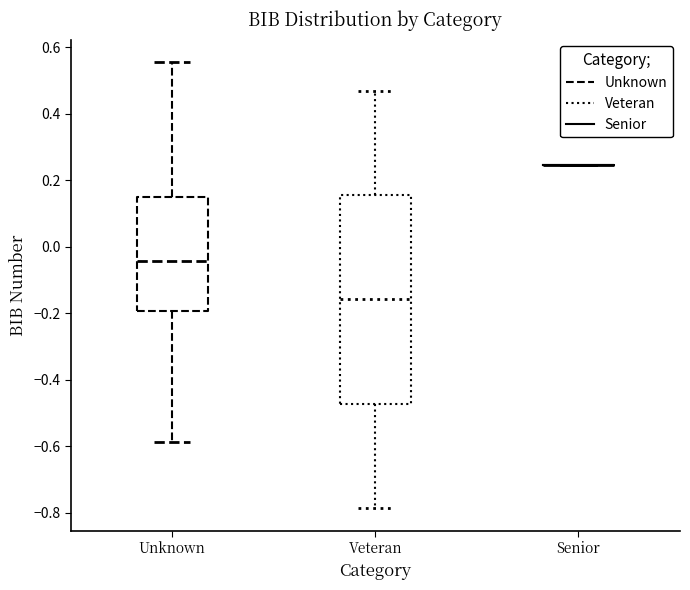

Which box is the tallest, from its lower edge to its upper edge?

Veteran